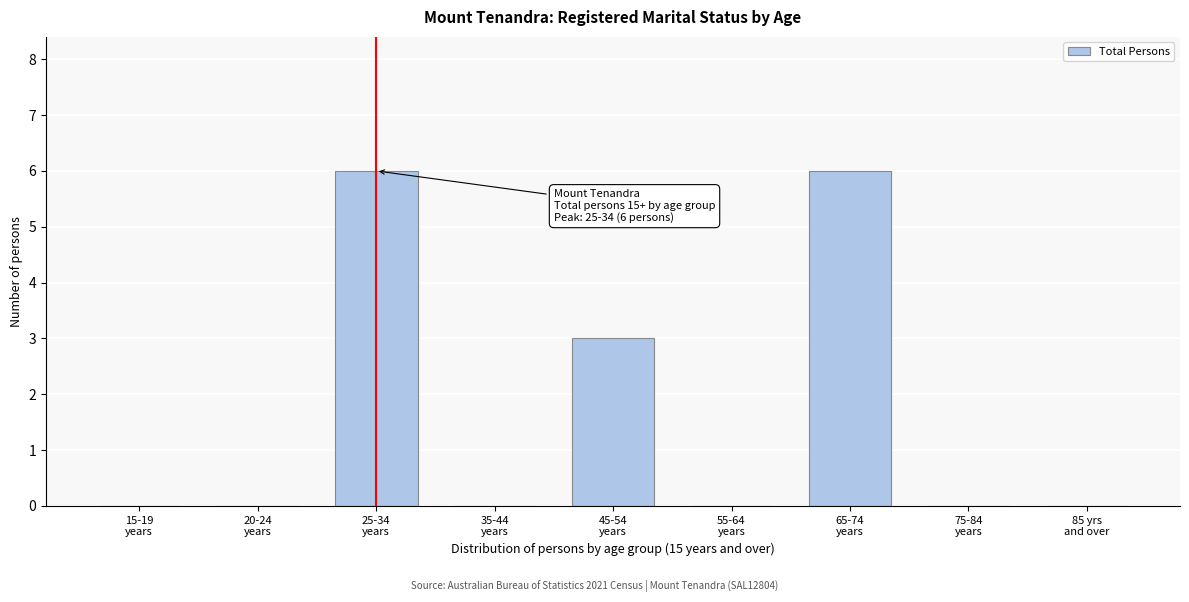

What is the sum of all values?

15